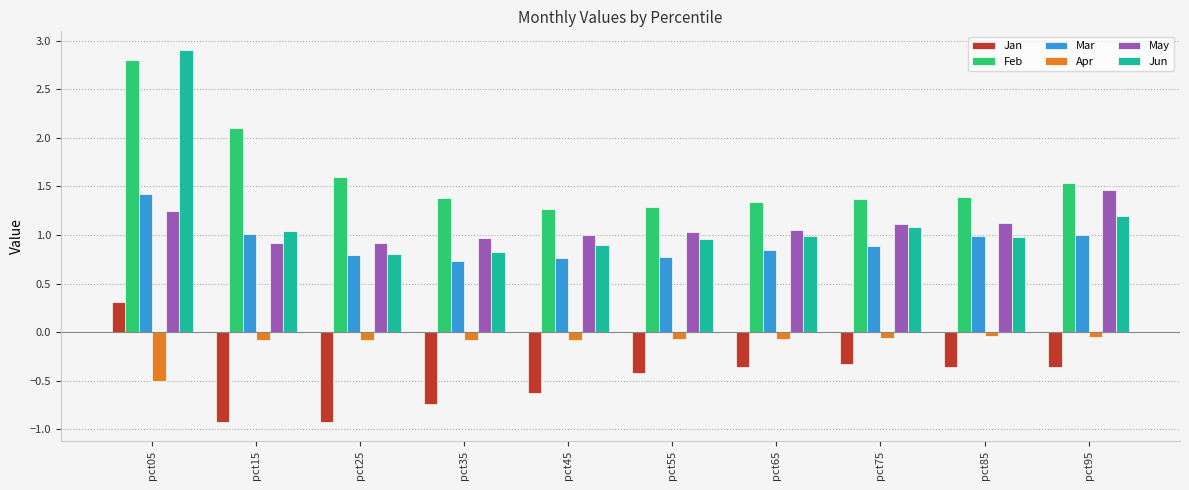

The Jan series shows -1.6 at pct25. True or false?

False